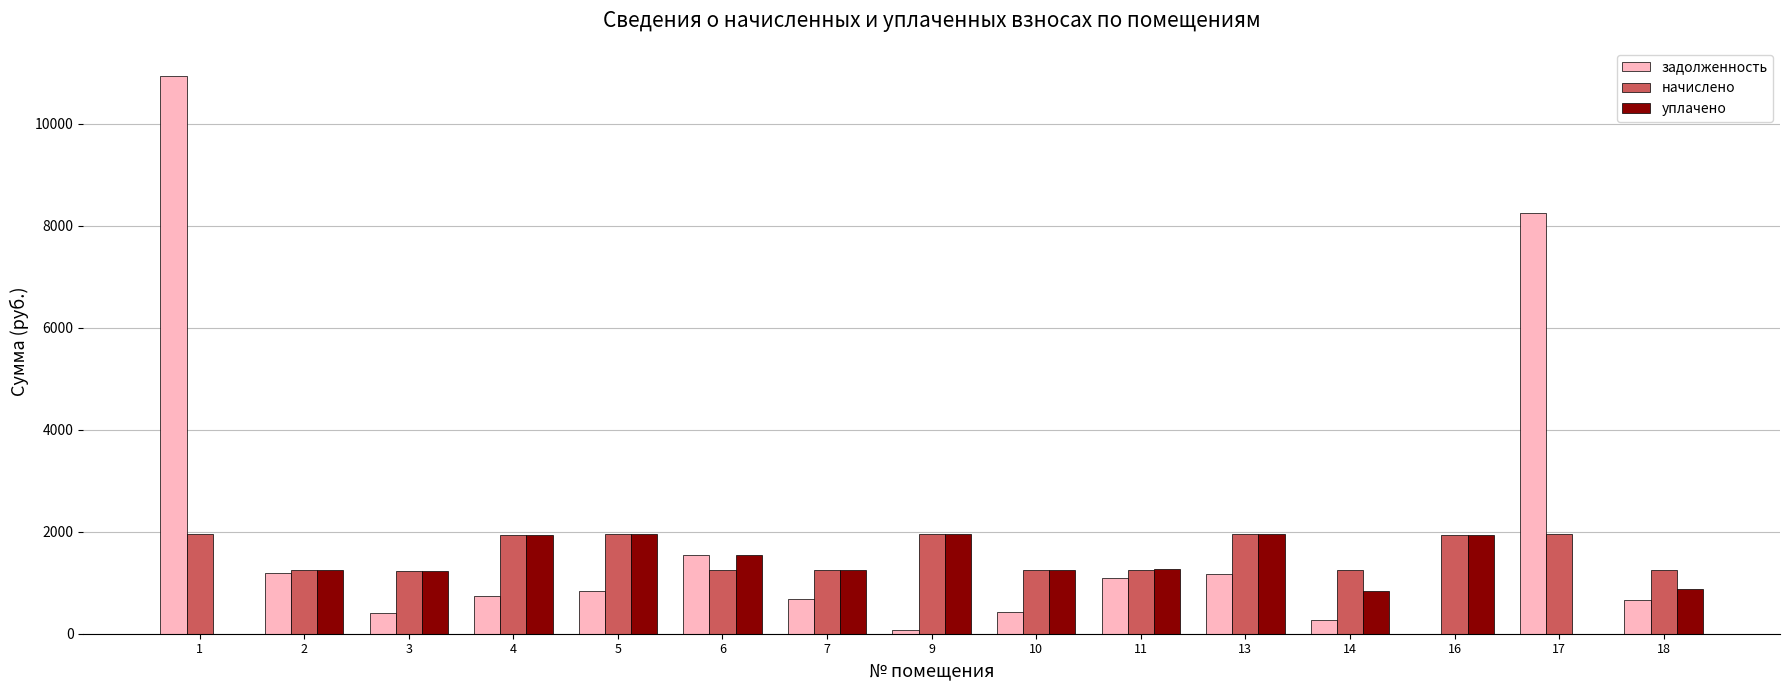

Is the value of задолженность at 1 greater than the value of начислено at 5?

Yes